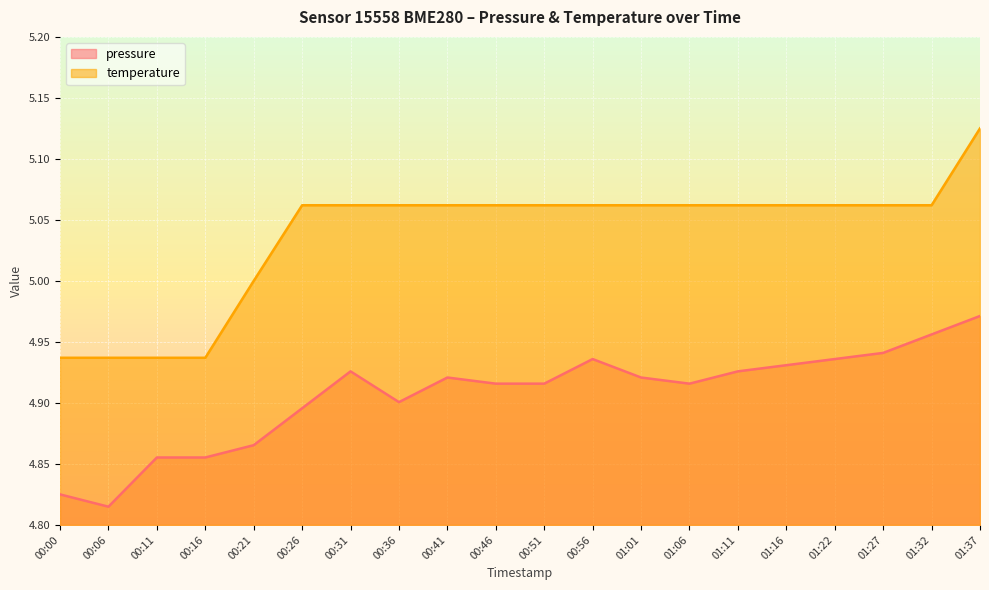

What are all the series names shown in the legend?

pressure, temperature